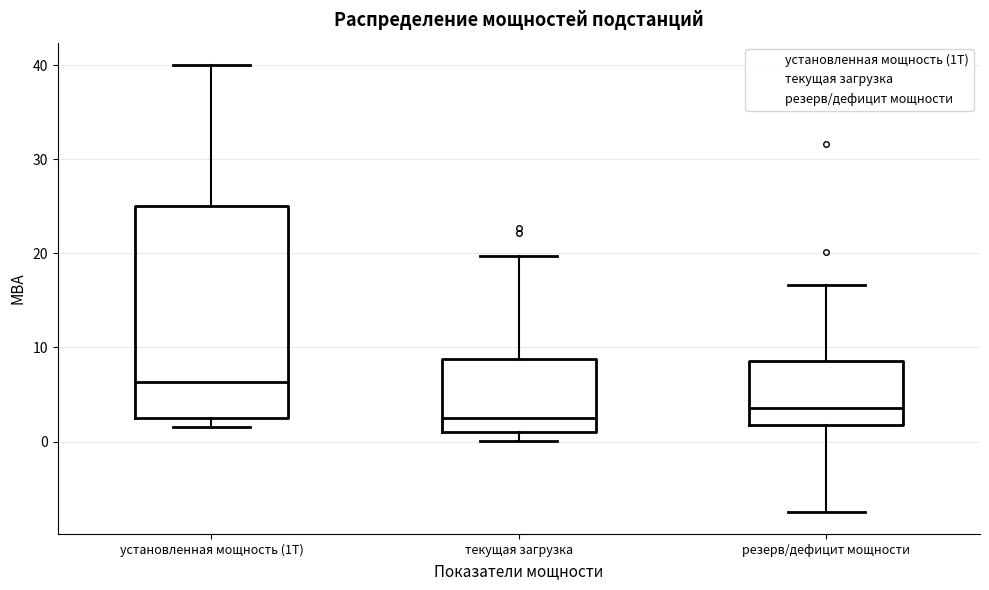

Where is the upper edge of the box for текущая загрузка on the y-axis? The values are not printed on the chart, so give them approximately, as read against the axis.

9